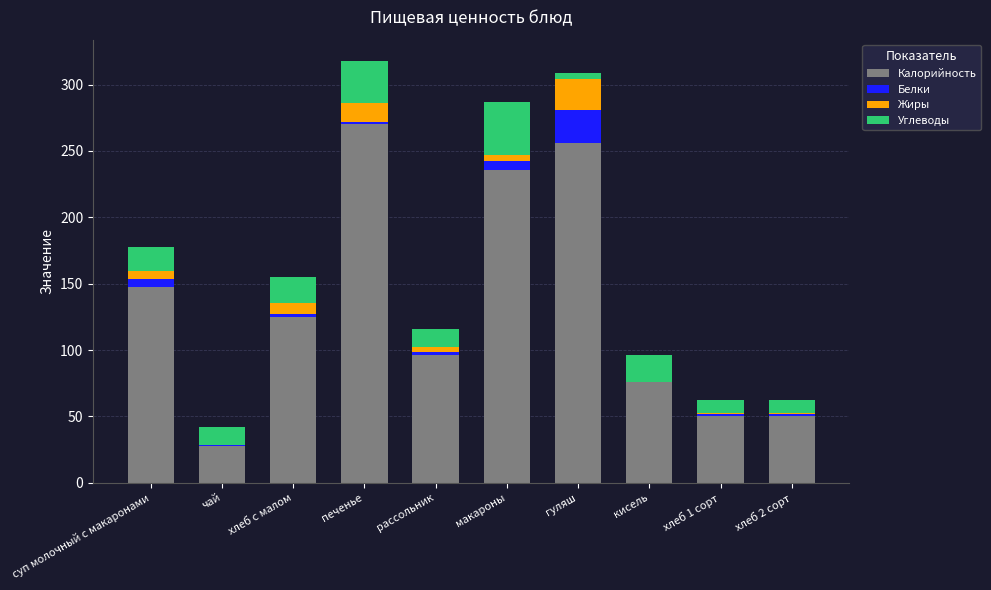

What is the highest value of the Калорийность series?

270.0